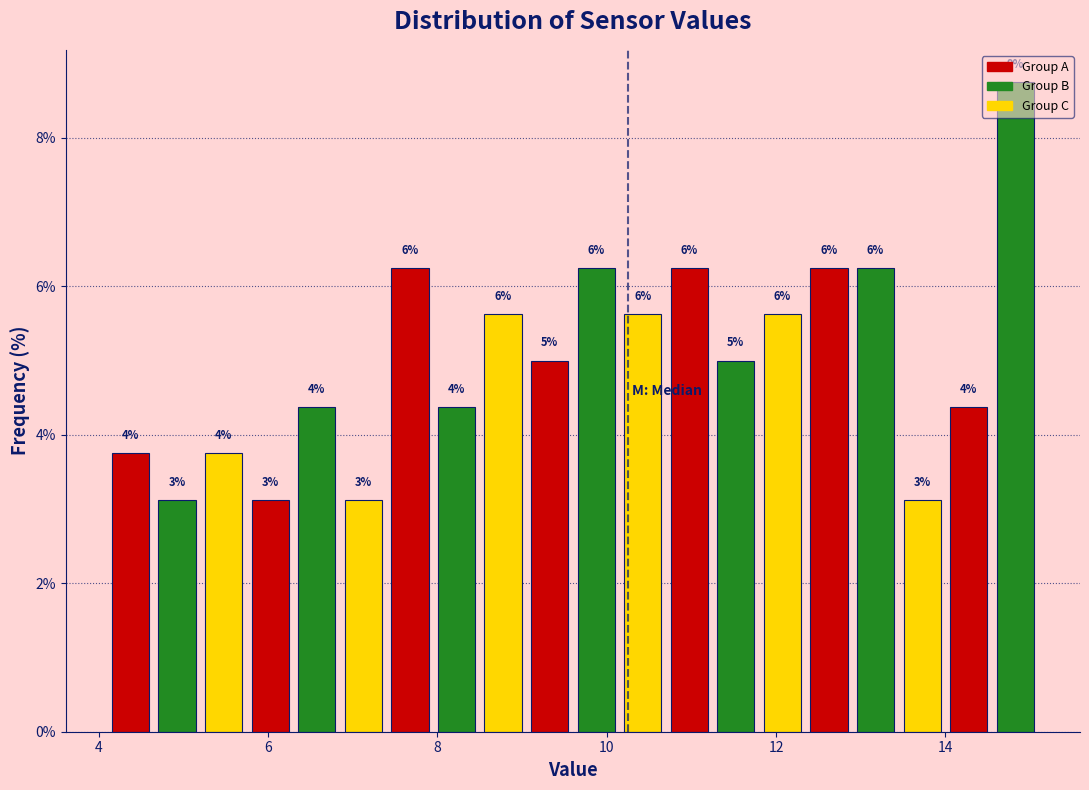

Around what value on the x-axis is the tallest bar? Give the approximate position of its centre, as read against the axis.

14.8